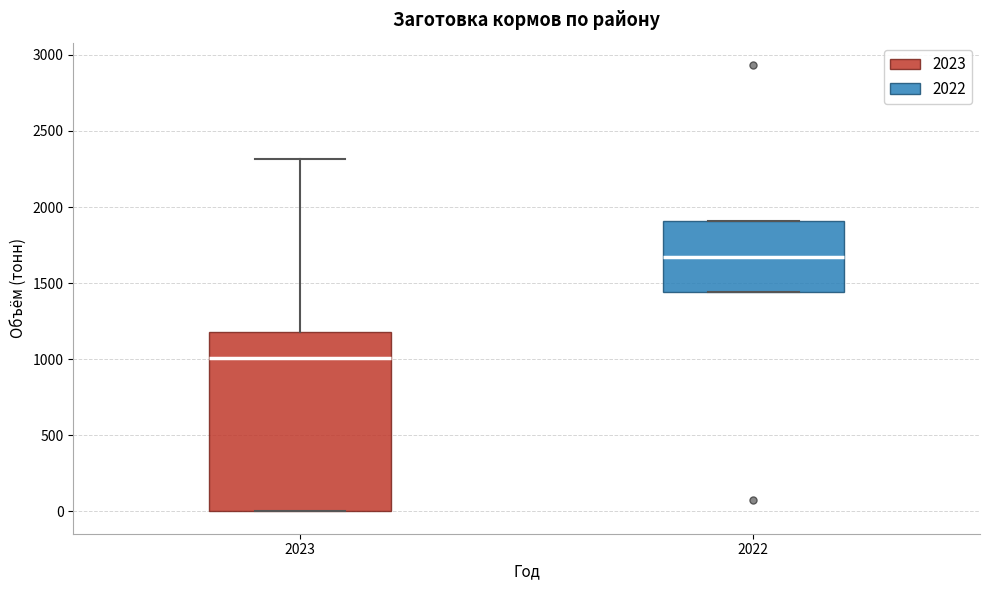

Reading left to right, read every box against the y-axis: the position of its median line, the range the box covers, and the ends of its whiskers. The values are not printed on the chart, so give them approximately, as read against the axis.

2023: median 1000, box 0 to 1200, whiskers 0 to 2300
2022: median 1650, box 1450 to 1900, whiskers 1450 to 1900